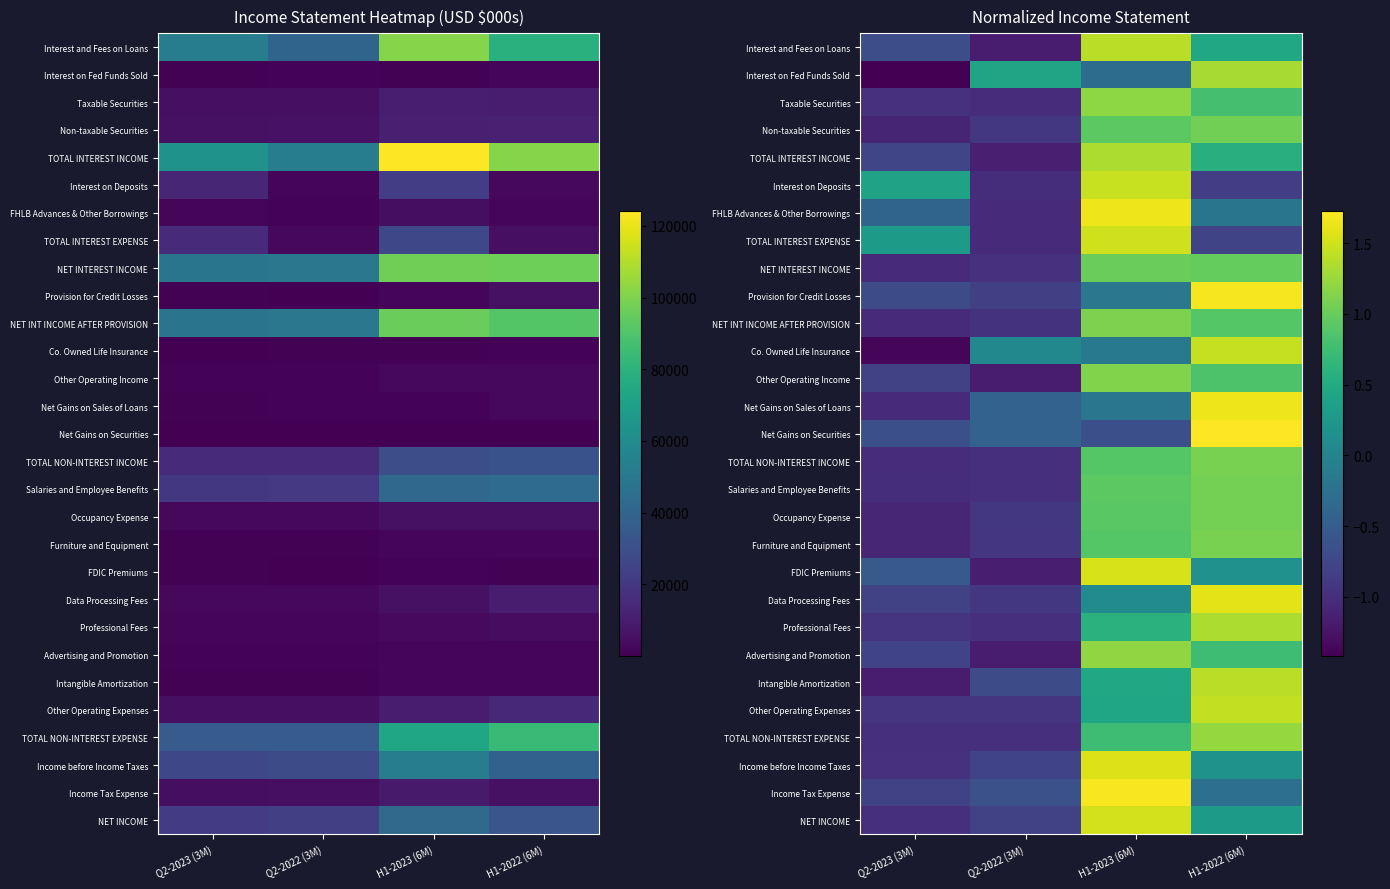

List the labels in order of Interest on Fed Funds Sold value, smallest first.

Q2-2023 (3M), H1-2023 (6M), Q2-2022 (3M), H1-2022 (6M)